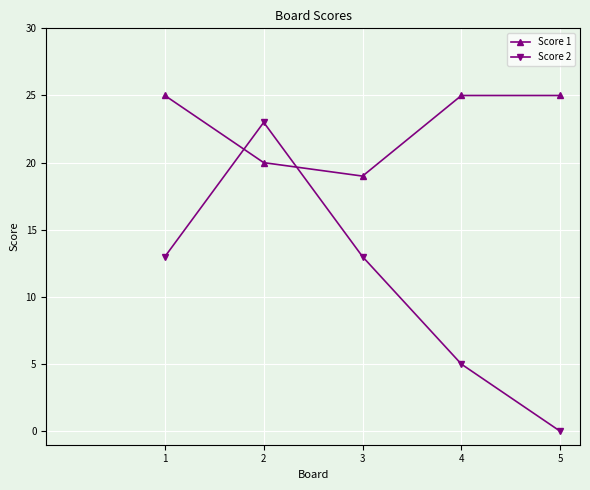

How many lines are shown in the chart?

2